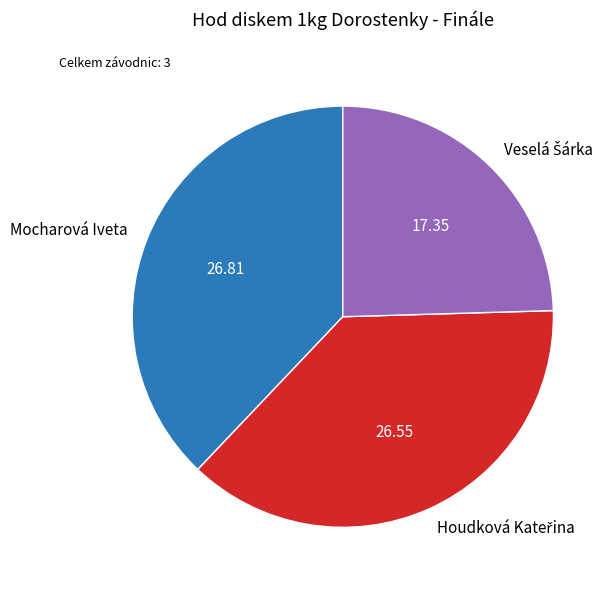

Is there any slice that represents more than half of the pie?

No